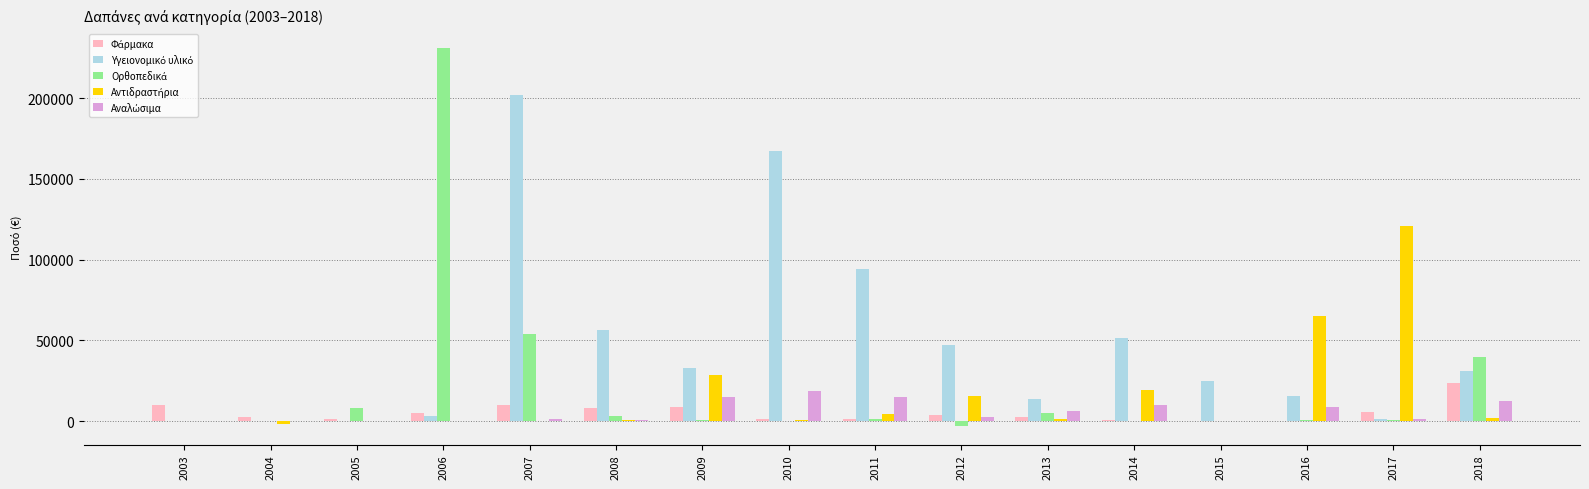

What is the maximum value shown in the chart?

231001.2